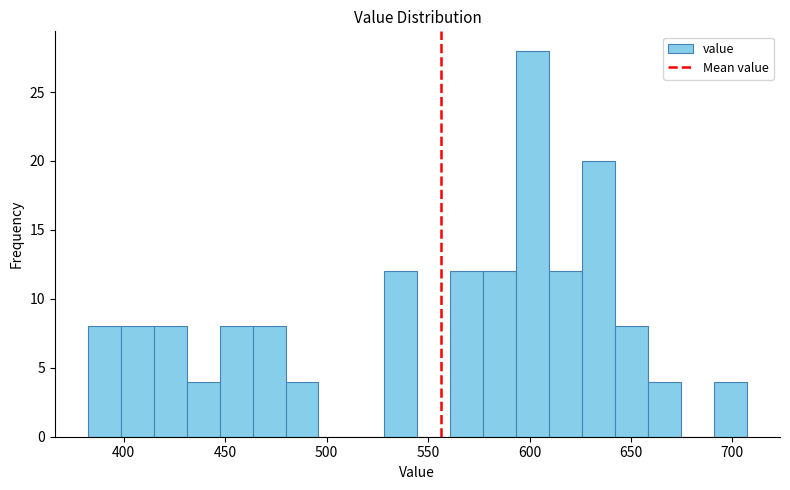

Read against the x-axis, roughly where is the centre of the tallest bar?

600